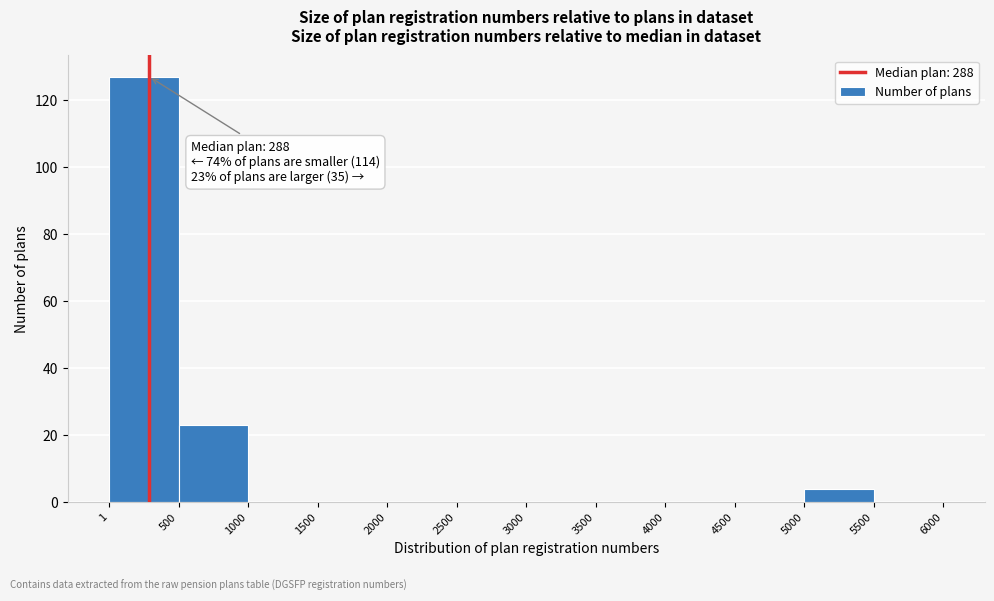

Which range on the x-axis has the tallest bar?

1 to 500